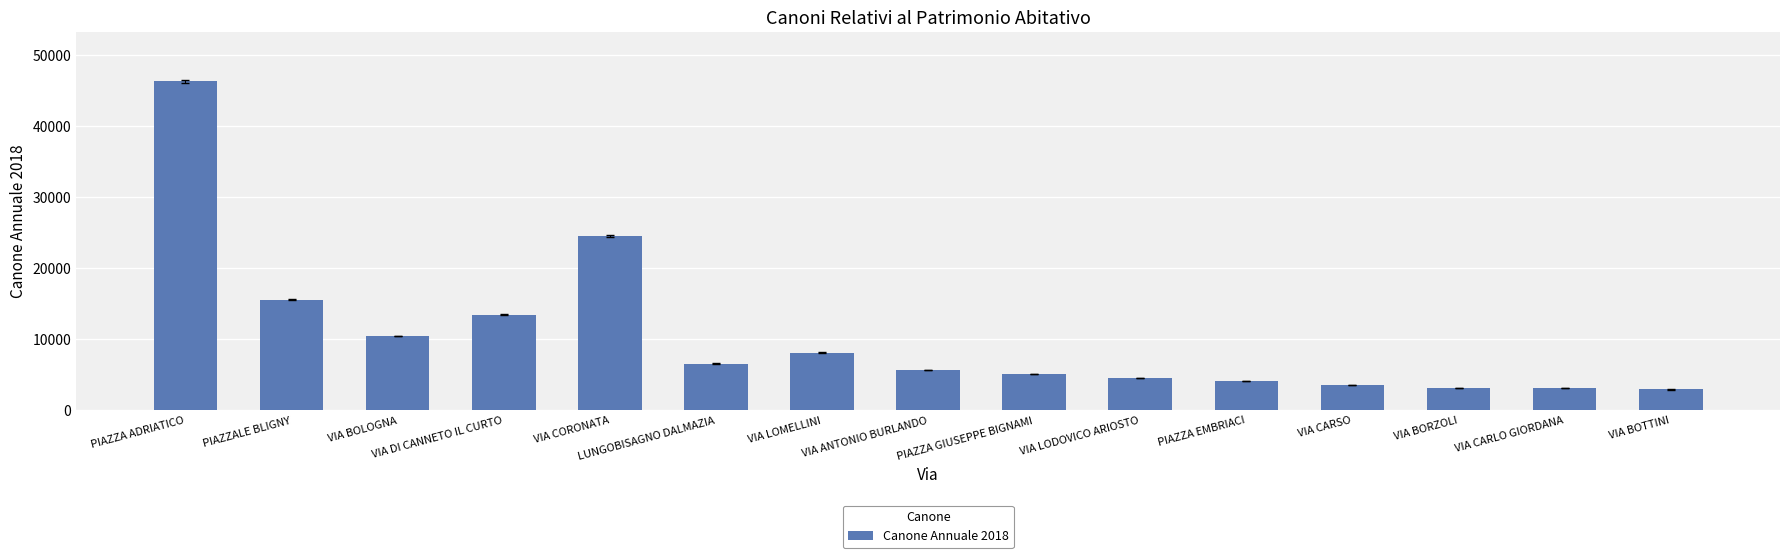

What is the sum of all values?

157541.5